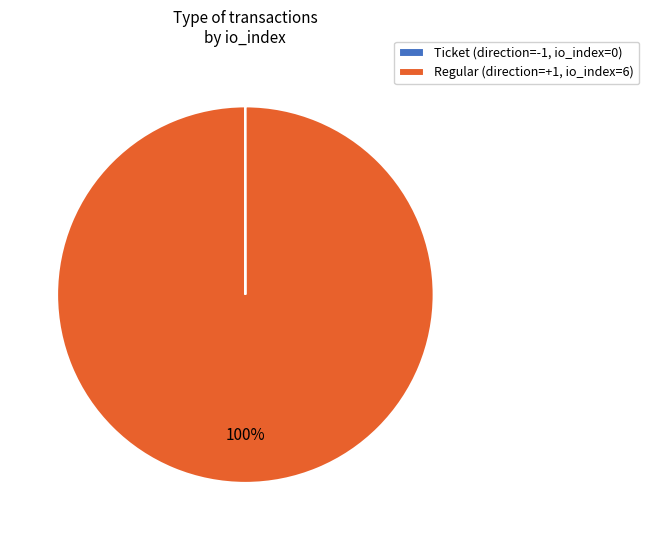

To the nearest percent, what portion does Regular (direction=+1, io_index=6) represent?

100%